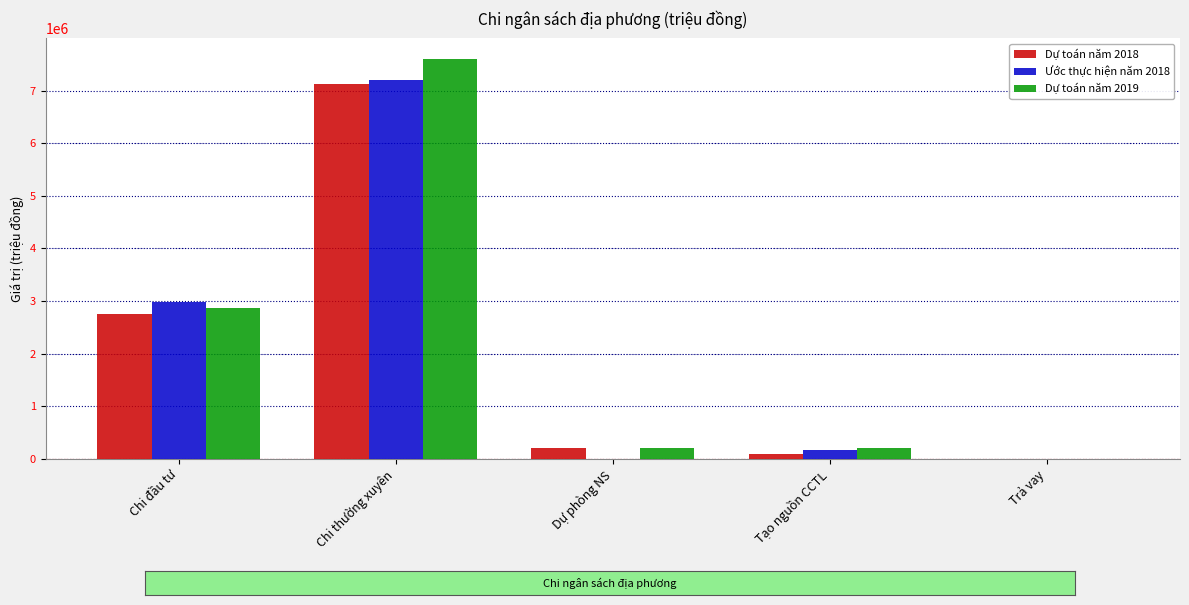

True or false: Dự toán năm 2019 has a value of 4956597 at Chi đầu tư.

False